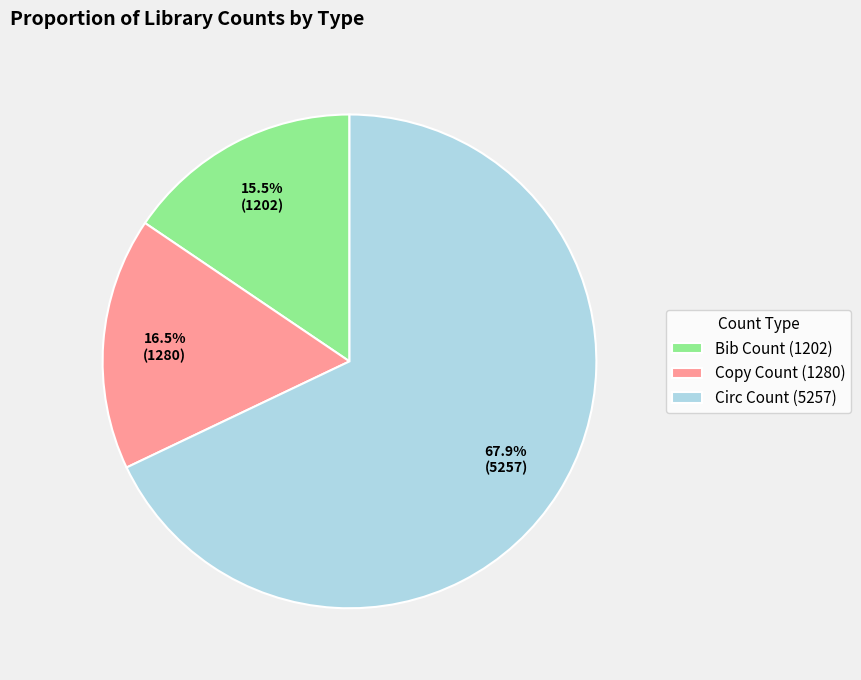

How many segments does this pie chart have?

3